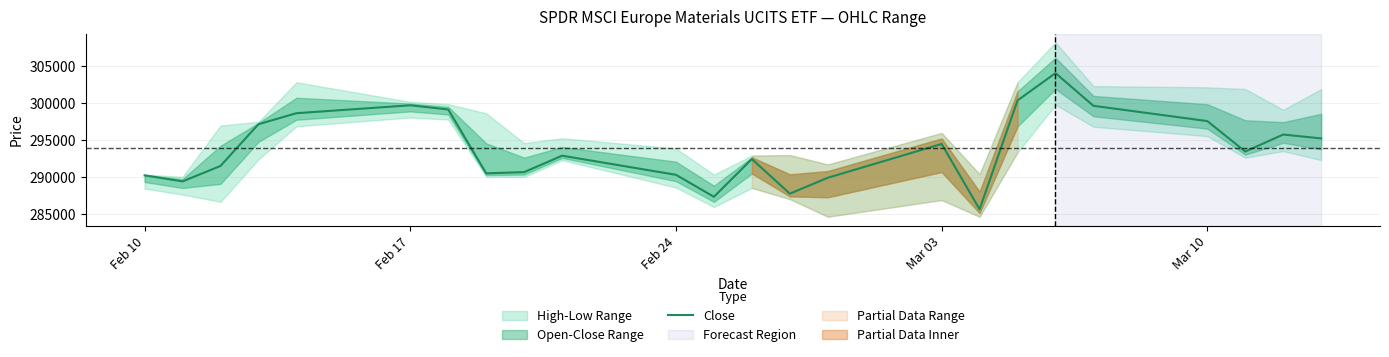

What is the lowest value of the Close series?

285674